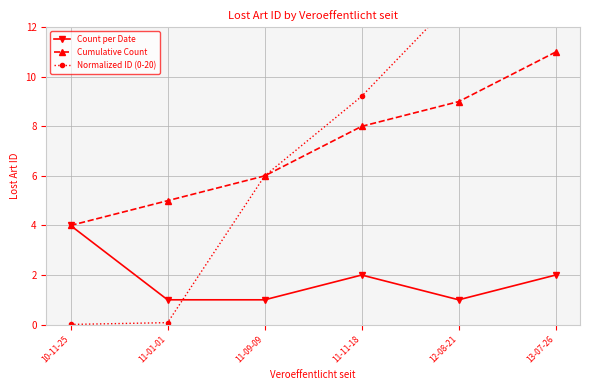

Count the number of data series in this chart.

3